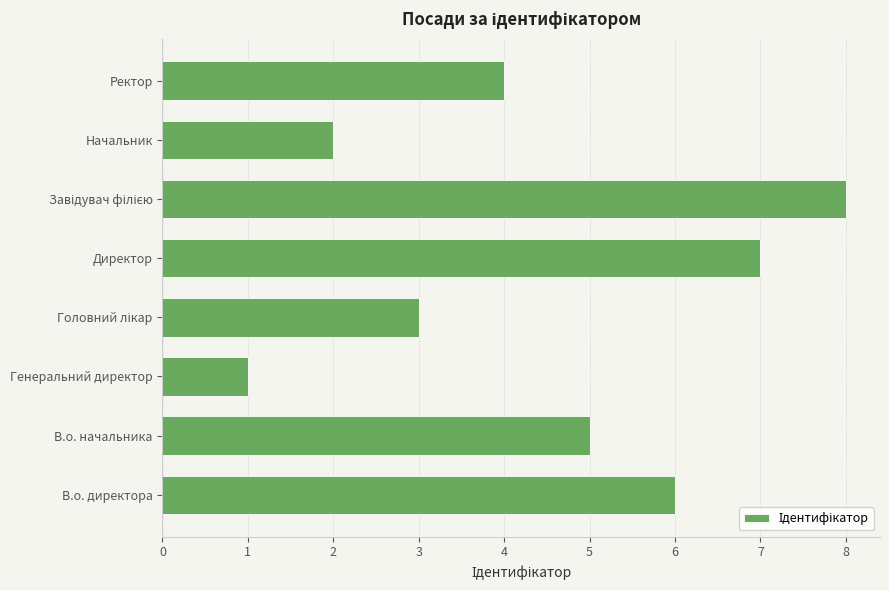

Read the value at Ректор.

4